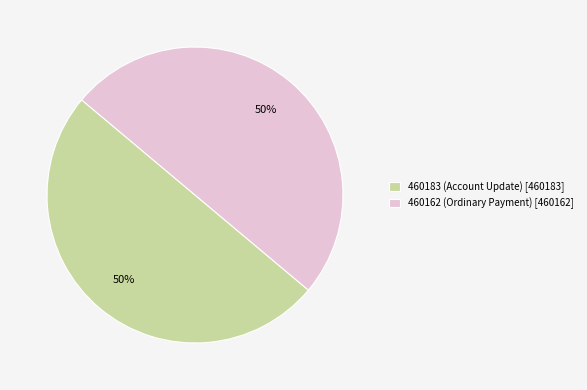

What percentage is the 460162 (Ordinary Payment) slice, to the nearest percent?

50%